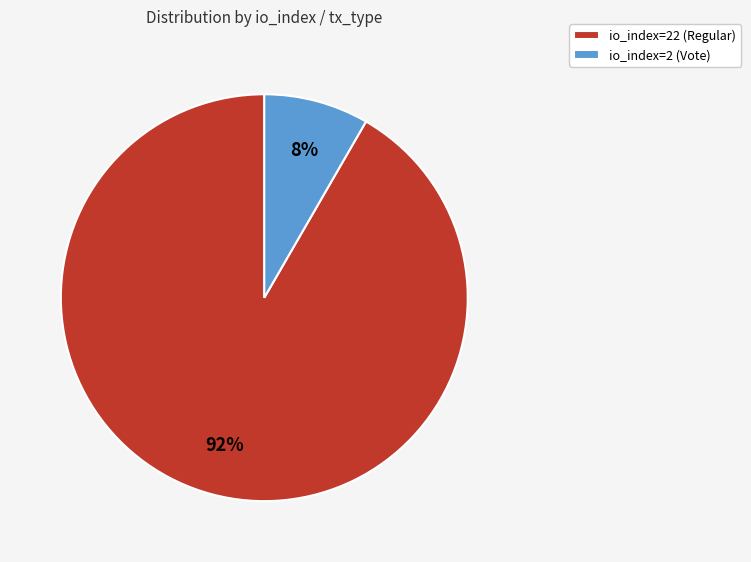

Is io_index=2 (Vote) the majority of the pie?

No